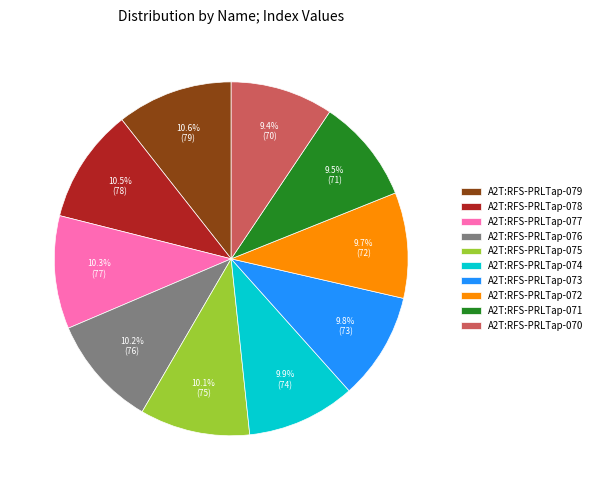

Does A2T:RFS-PRLTap-079 account for over 50% of the chart?

No